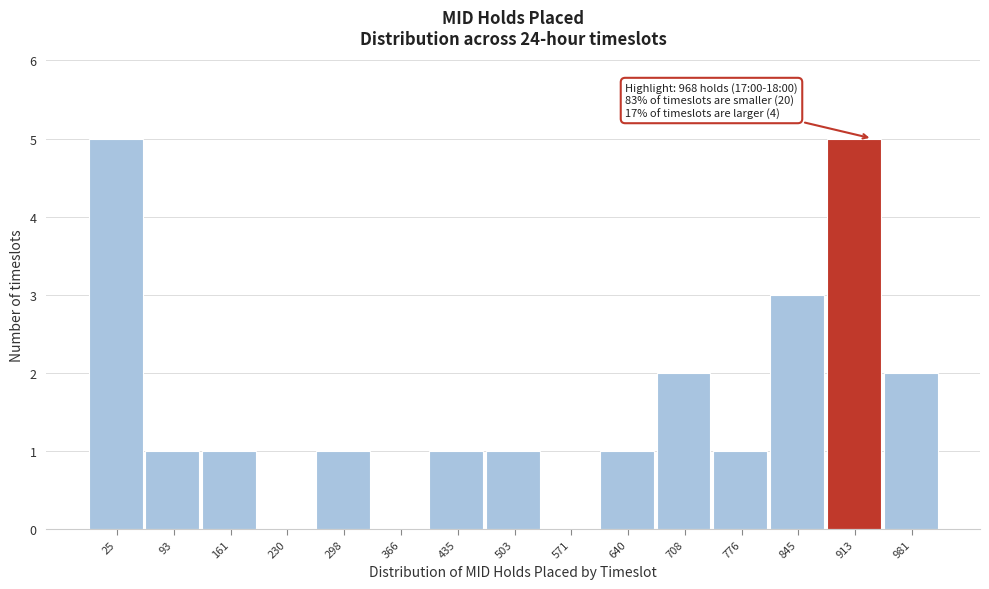

Reading left to right, list all the values displayed in this chart.

25=5	93=1	161=1	230=0	298=1	366=0	435=1	503=1	571=0	640=1	708=2	776=1	845=3	913=5	981=2